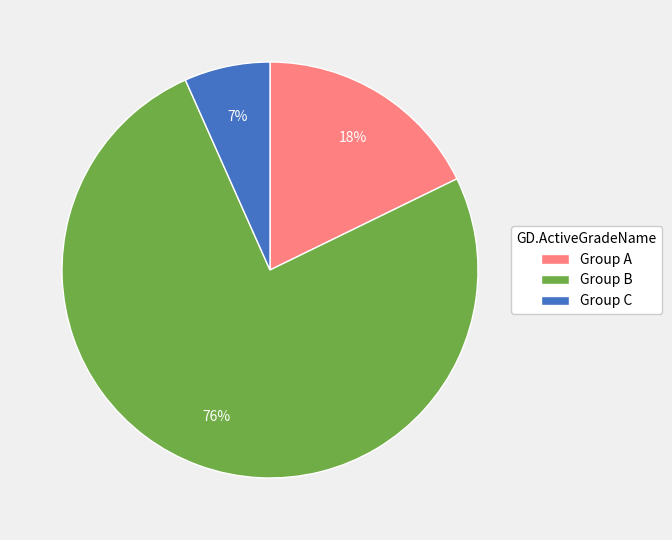

Which has a higher value, Group B or Group C?

Group B